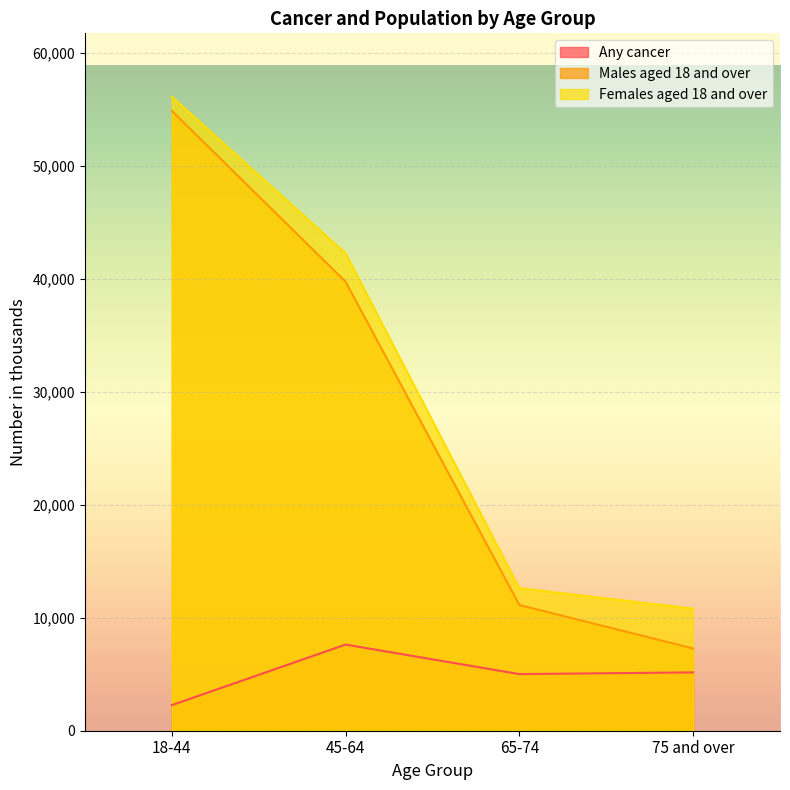

Which series has the widest spread of values?

Males aged 18 and over